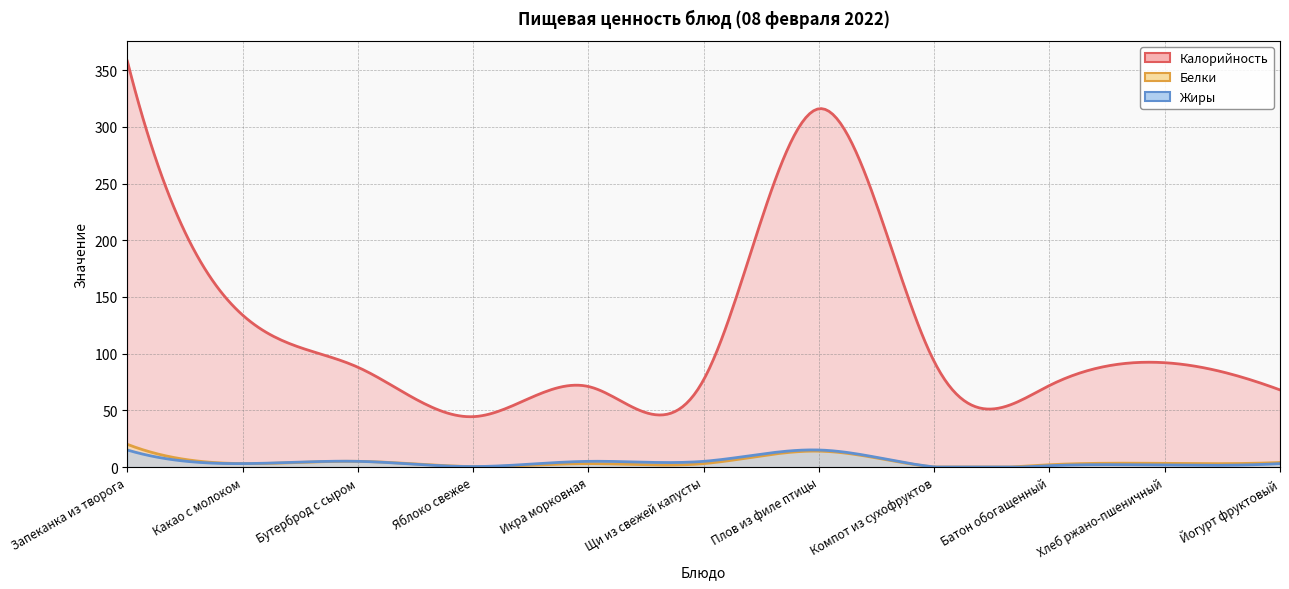

The value of Жиры at Плов из филе птицы is 15.0. True or false?

True